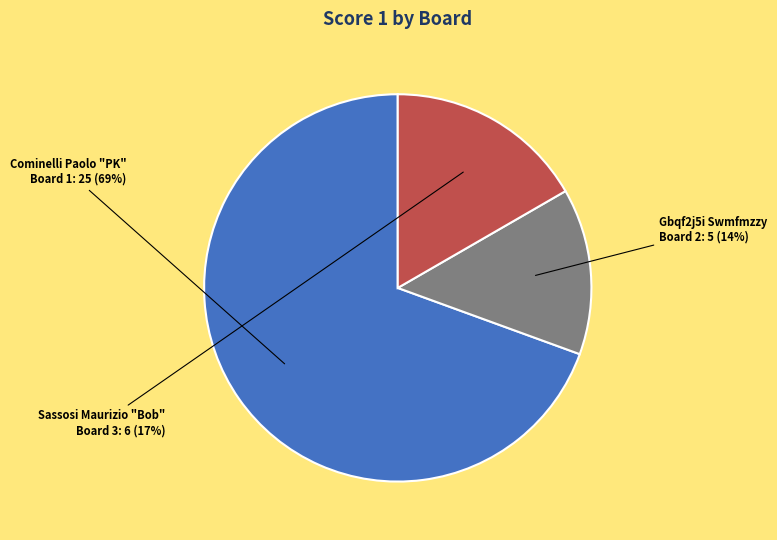

Combined, do Board 2 and Board 1 account for over 50%?

Yes